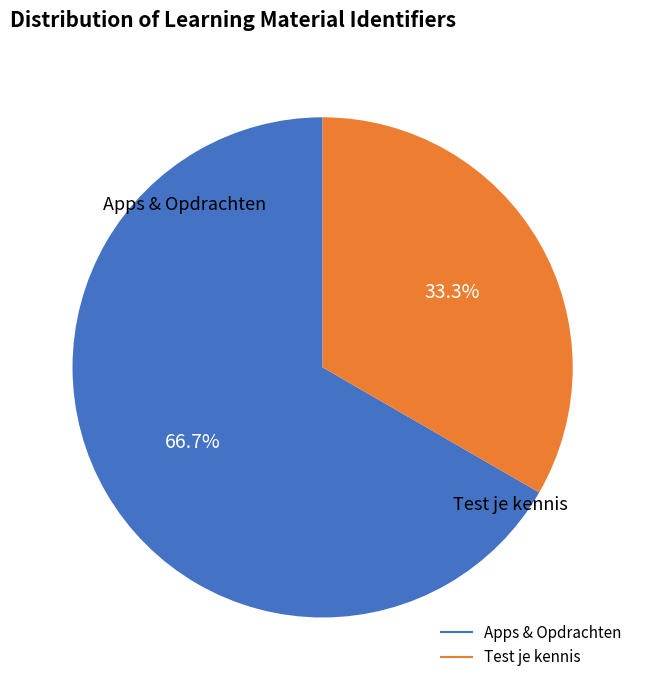

Count the number of slices in the pie.

2